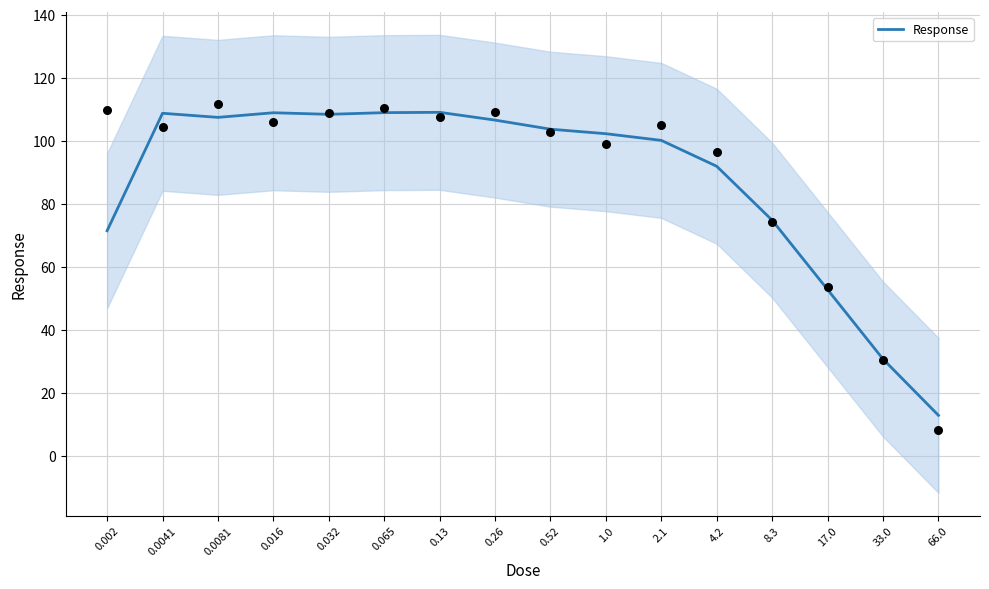

Between 66.0 and 0.52, which is larger?

0.52